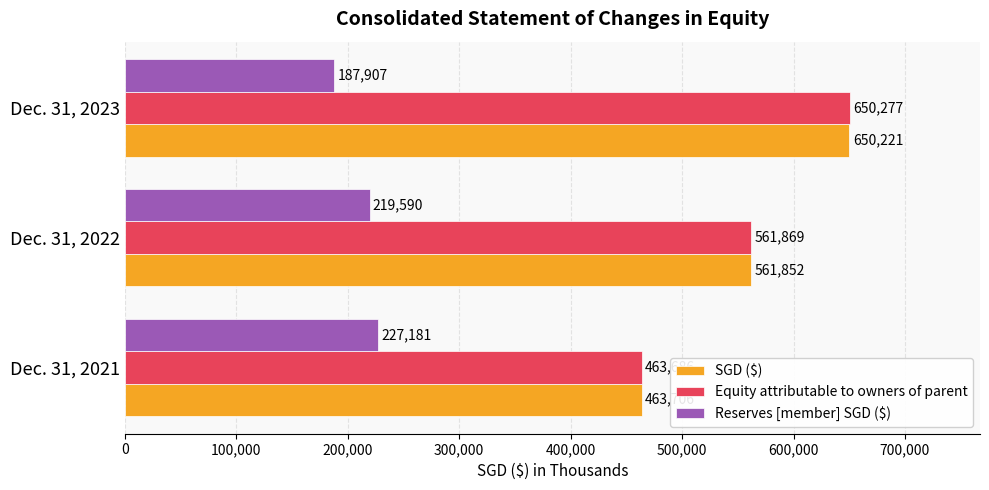

Which series has the widest spread of values?

Equity attributable to owners of parent